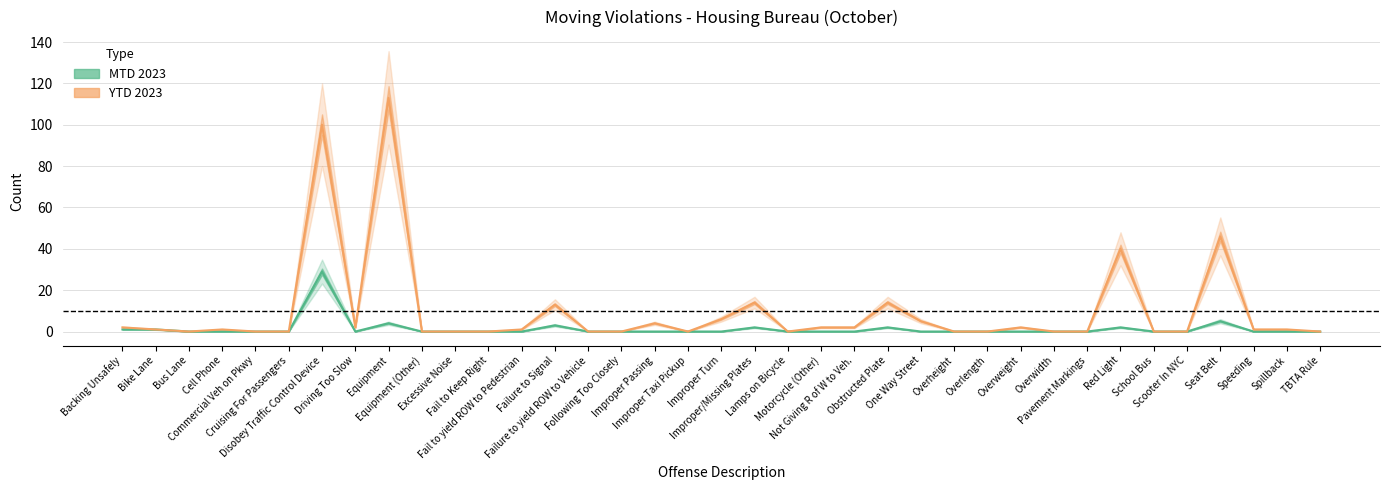

Reading left to right, list all the values displayed in this chart.

MTD 2023: 1	1	0	0	0	0	29	0	4	0	0	0	0	3	0	0	0	0	0	2	0	0	0	2	0	0	0	0	0	0	2	0	0	5	0	0	0
YTD 2023: 2	1	0	1	0	0	100	2	113	0	0	0	1	13	0	0	4	0	6	14	0	2	2	14	5	0	0	2	0	0	40	0	0	46	1	1	0